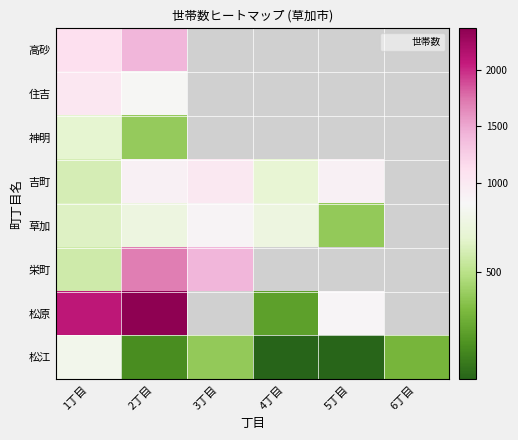

What is the minimum value shown in the chart?

2.0